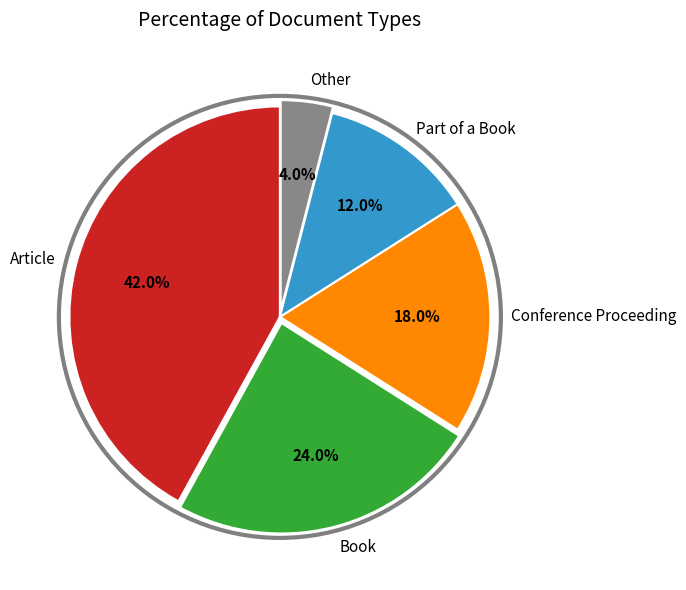

Rank the categories by value from lowest to highest.

Other, Part of a Book, Conference Proceeding, Book, Article